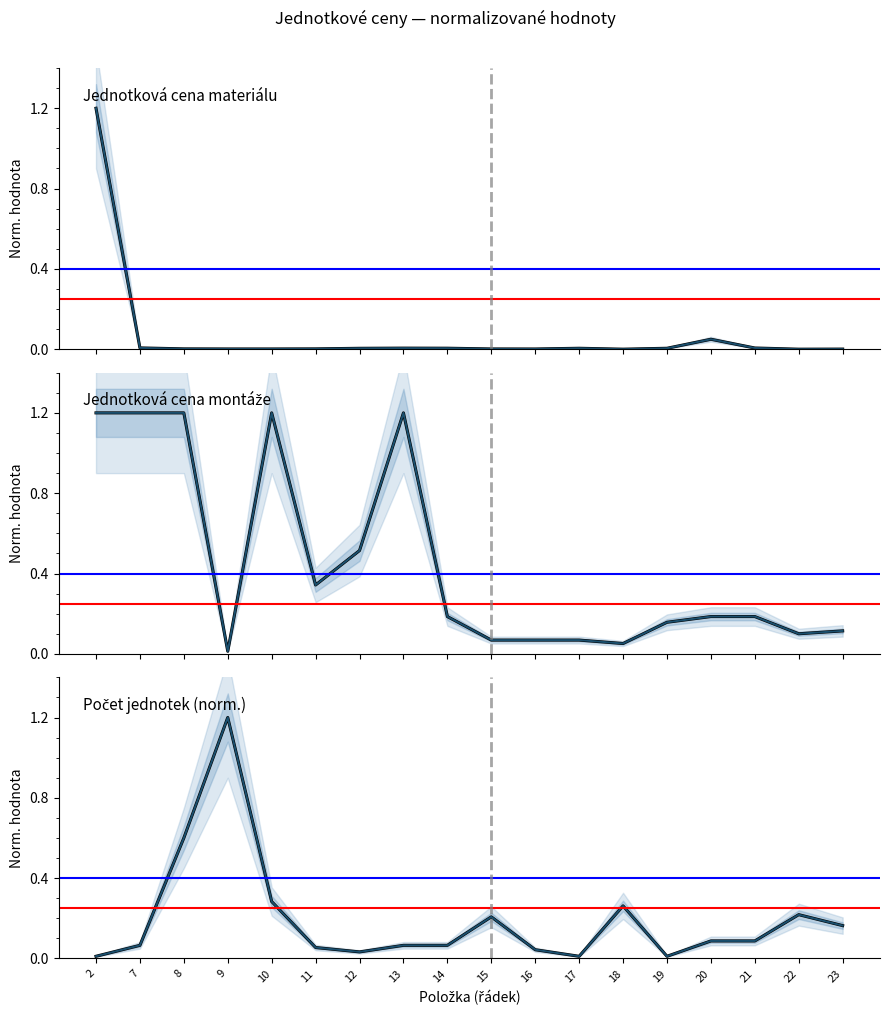

Rank the categories by Jednotková cena materiálu value from highest to lowest.

2, 20, 7, 21, 13, 14, 17, 19, 12, 8, 11, 15, 9, 10, 16, 23, 18, 22